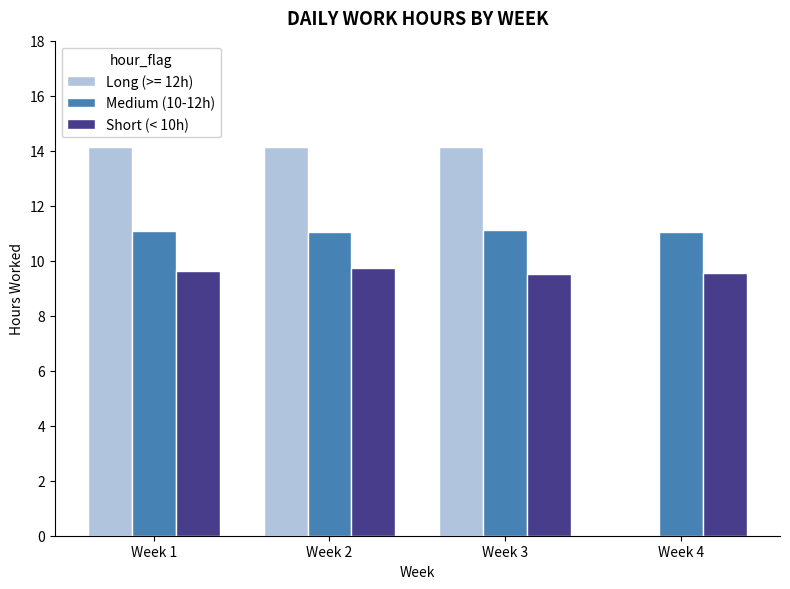

Are the bars grouped side by side (vs. stacked)?

Yes